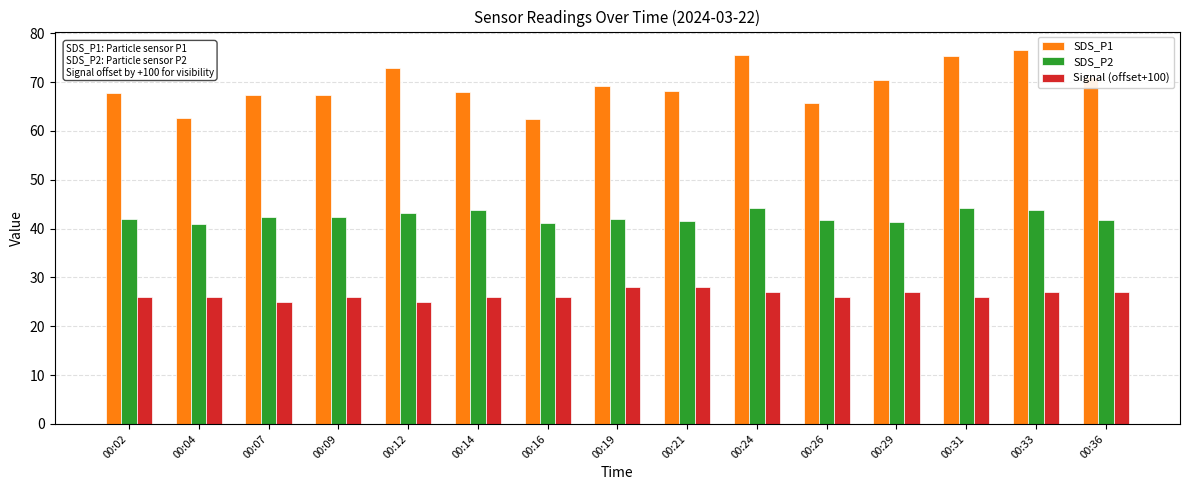

Which series has the largest range (max minus min)?

SDS_P1